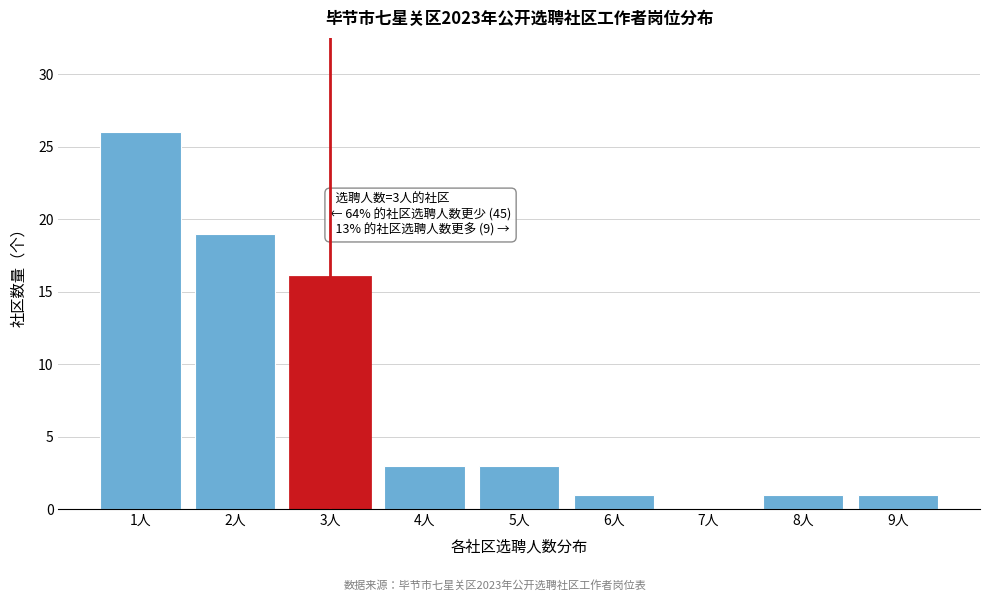

Reading left to right, list all the values displayed in this chart.

1人=26	2人=19	3人=16	4人=3	5人=3	6人=1	7人=0	8人=1	9人=1